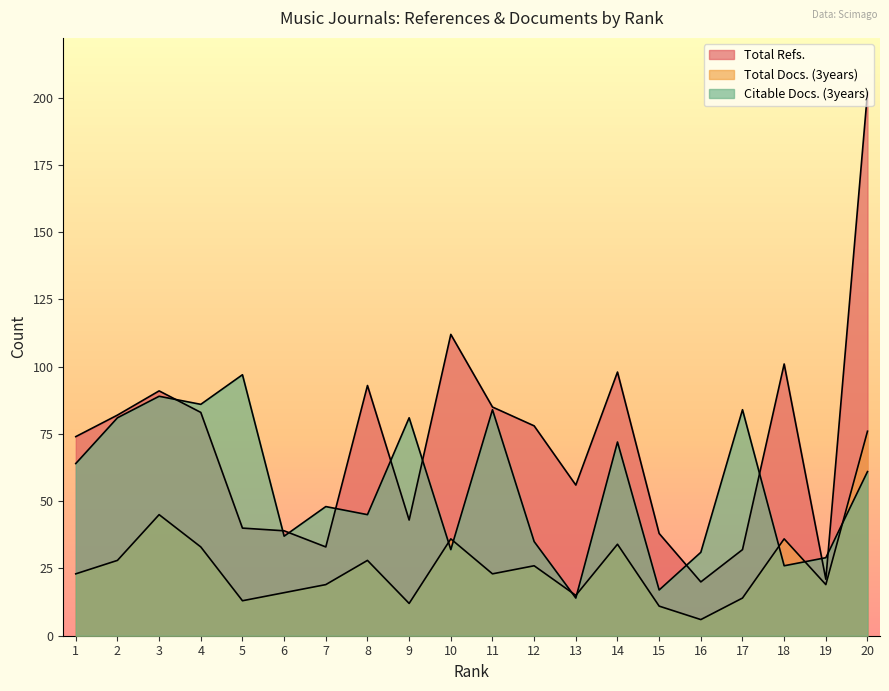

The value of Total Docs. (3years) at 17 is 23. True or false?

False